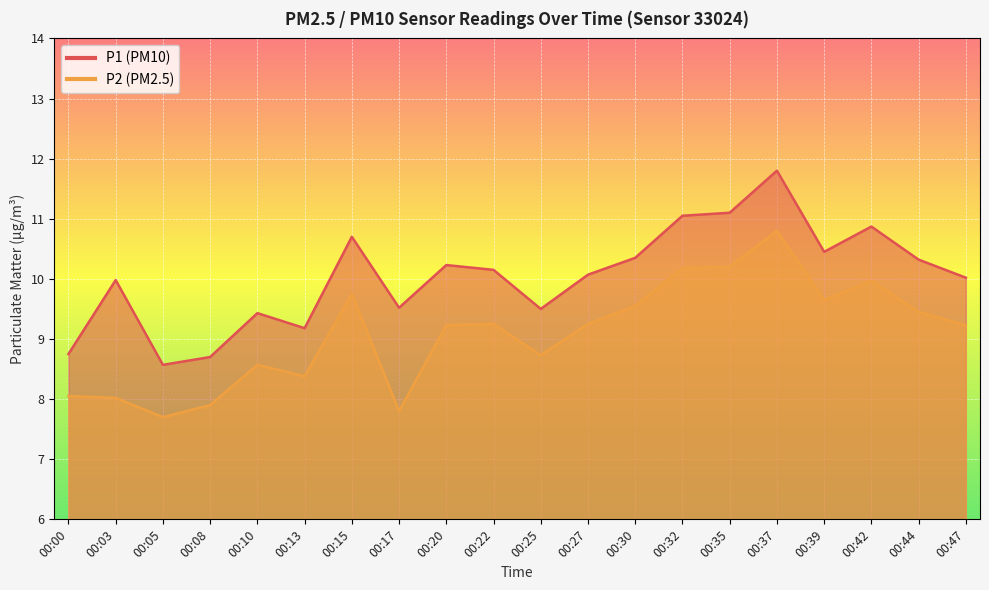

At which label does P1 reach its minimum?

00:05